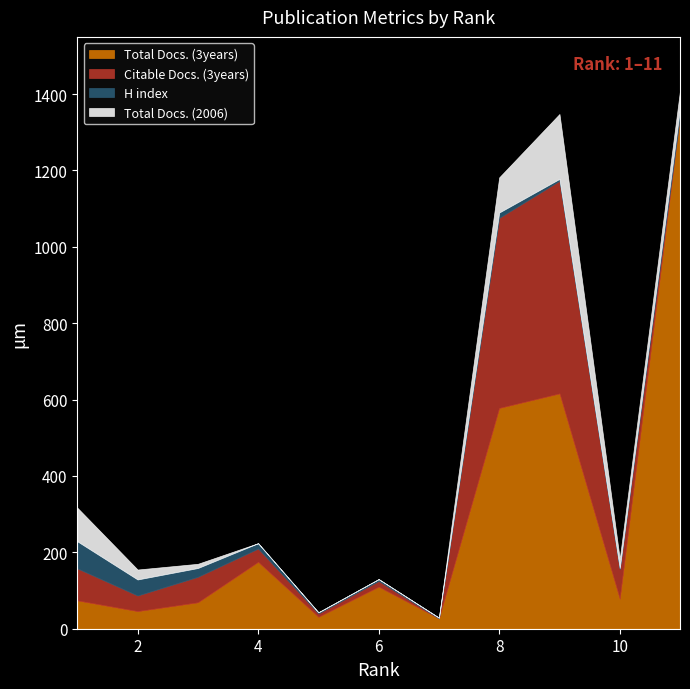

Where does the H index series first go above 14?

1